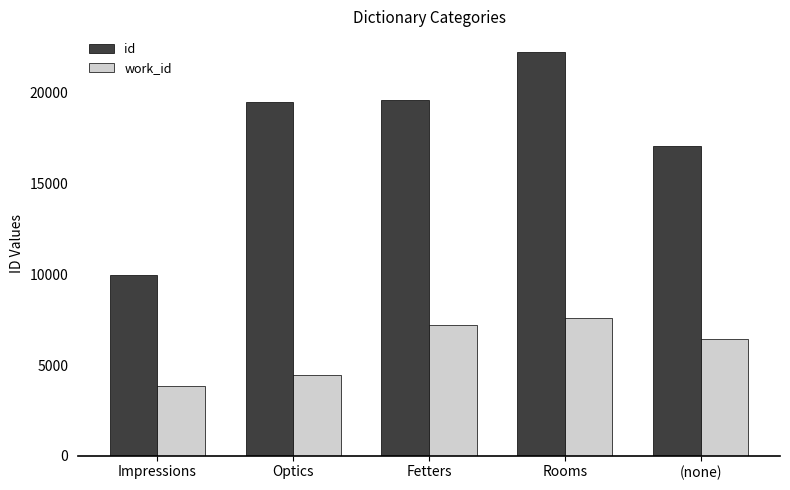

What is the minimum value shown in the chart?

3866